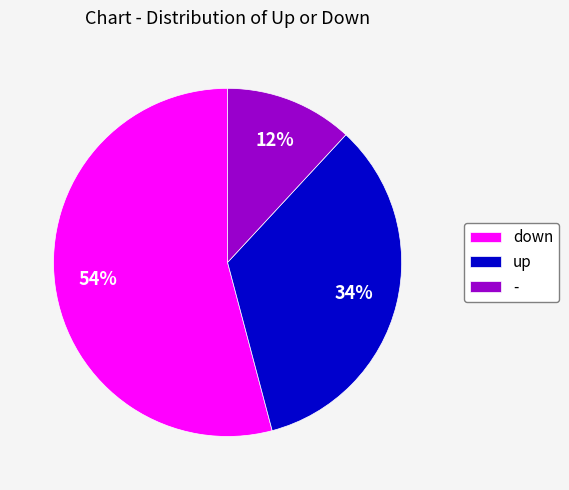

Do down and - together represent more than half of the pie?

Yes